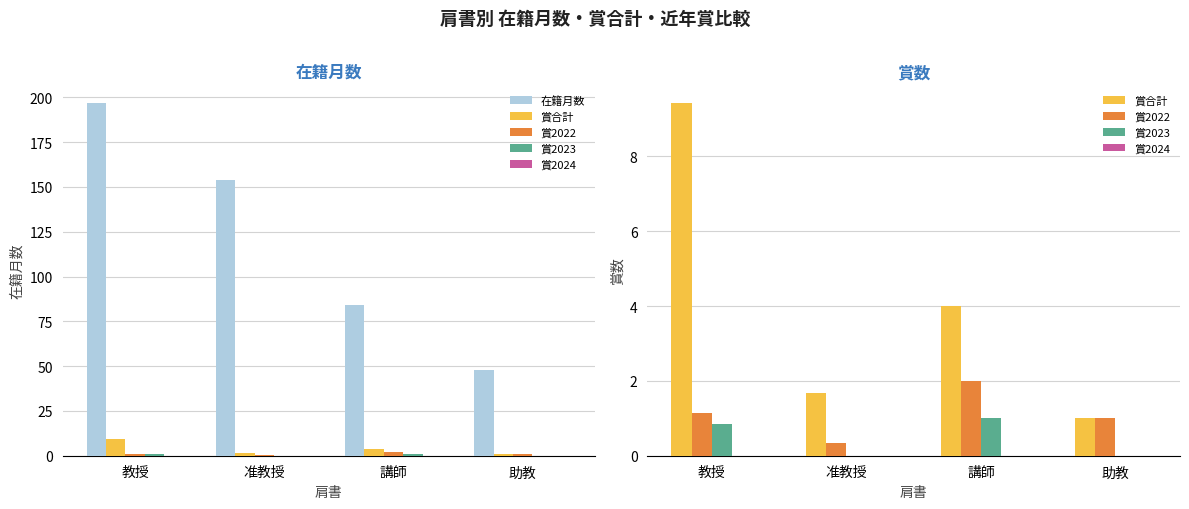

Which series has the largest total across all categories?

在籍月数